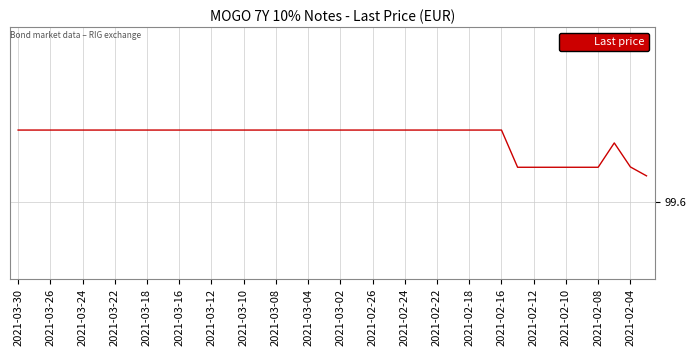

What is the maximum value shown in the chart?

101.0